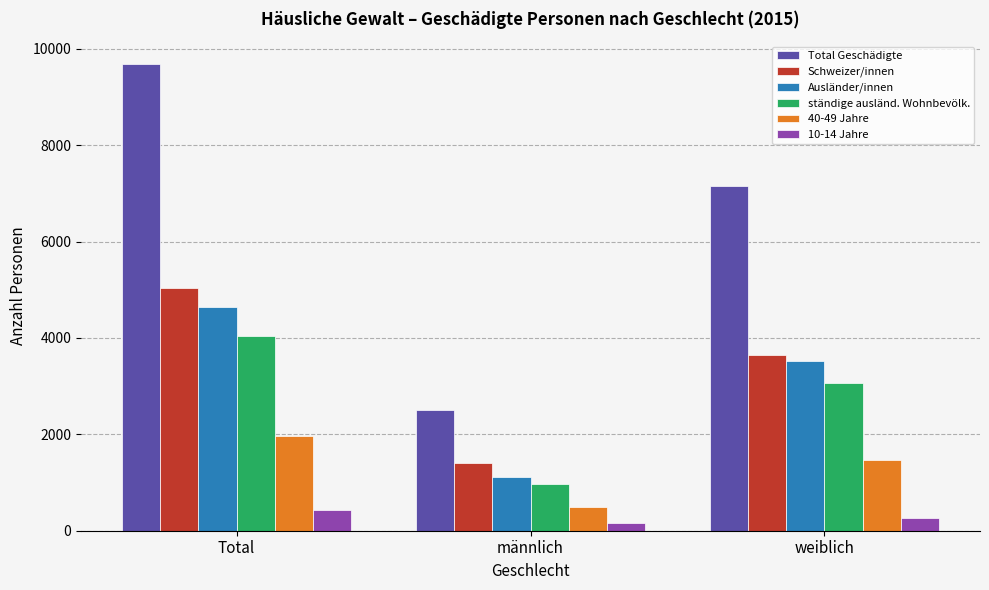

Between männlich and weiblich, which series saw the biggest shift?

Total Geschädigte